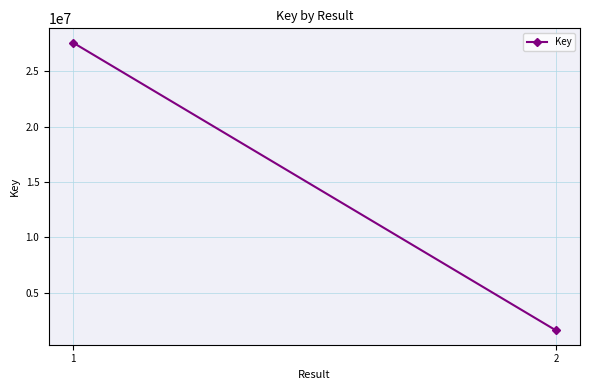

What is the average value?

14589834